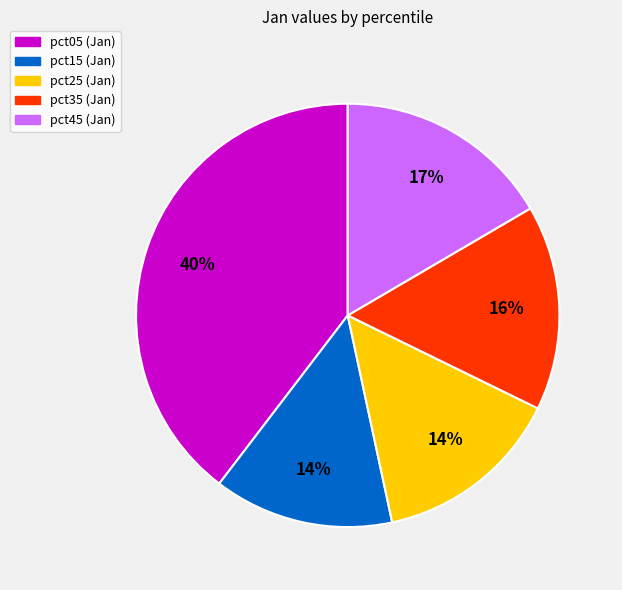

Is there a majority slice in this chart?

No